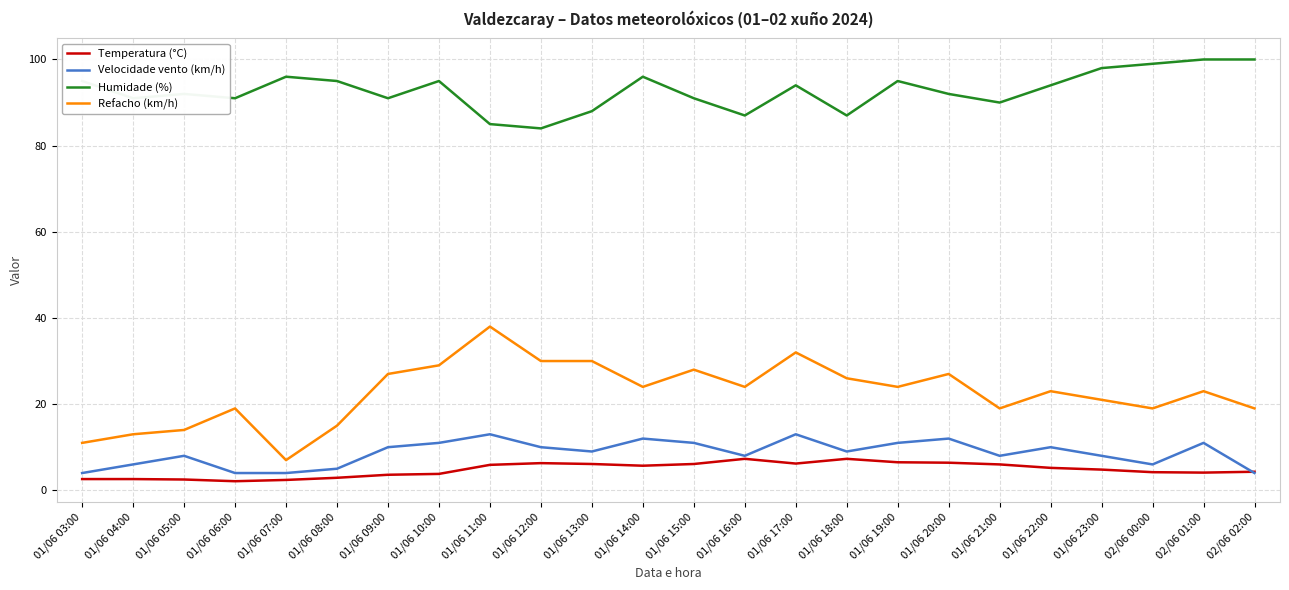

List the series in order of their peak value, lowest first.

Temperatura (°C), Velocidade vento (km/h), Refacho (km/h), Humidade (%)